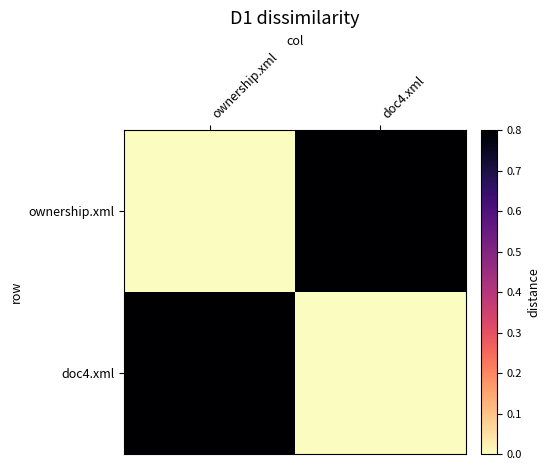

Reading left to right, transcribe all the data shown in this chart.

ownership.xml: ownership.xml=0.0	doc4.xml=0.8
doc4.xml: ownership.xml=0.8	doc4.xml=0.0